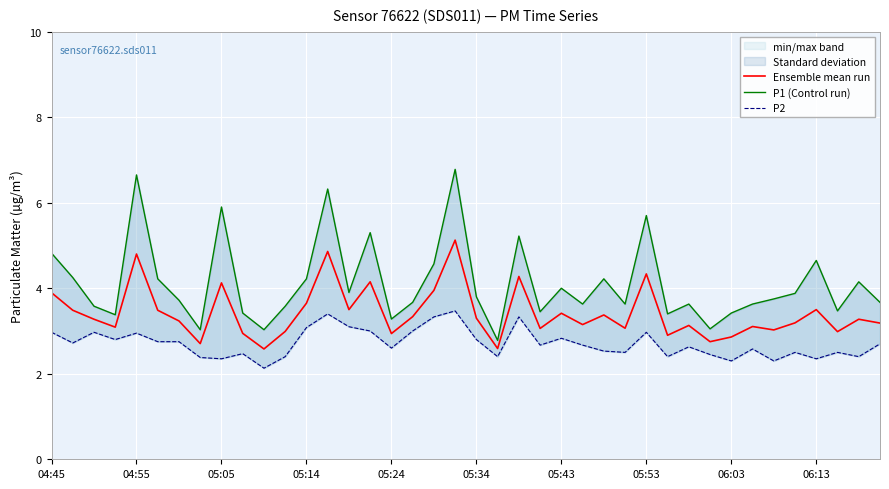

Reading left to right, list all the values displayed in this chart.

Ensemble mean run: 3.9	3.5	3.3	3.1	4.8	3.5	3.2	2.7	4.1	2.9	2.6	3.0	3.6	4.9	3.5	4.2	2.9	3.3	4.0	5.1	3.3	2.6	4.3	3.1	3.4	3.1	3.4	3.1	4.3	2.9	3.1	2.8	2.9	3.1	3.0	3.2	3.5	3.0	3.3	3.2
P1 (Control run): 4.8	4.2	3.6	3.4	6.7	4.2	3.7	3.0	5.9	3.4	3.0	3.6	4.2	6.3	3.9	5.3	3.3	3.7	4.6	6.8	3.8	2.8	5.2	3.5	4.0	3.6	4.2	3.6	5.7	3.4	3.6	3.0	3.4	3.6	3.8	3.9	4.7	3.5	4.2	3.7
P2: 3.0	2.7	3.0	2.8	3.0	2.8	2.8	2.4	2.4	2.5	2.1	2.4	3.1	3.4	3.1	3.0	2.6	3.0	3.3	3.5	2.8	2.4	3.3	2.7	2.8	2.7	2.5	2.5	3.0	2.4	2.6	2.5	2.3	2.6	2.3	2.5	2.4	2.5	2.4	2.7